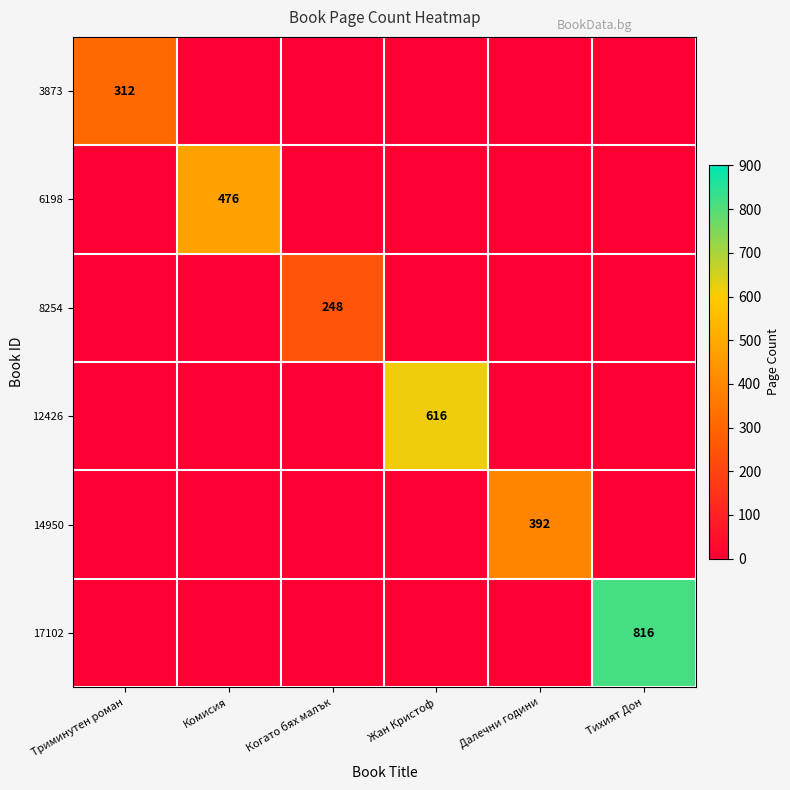

Is it true that 8254 equals 248 at Когато бях малък?

True